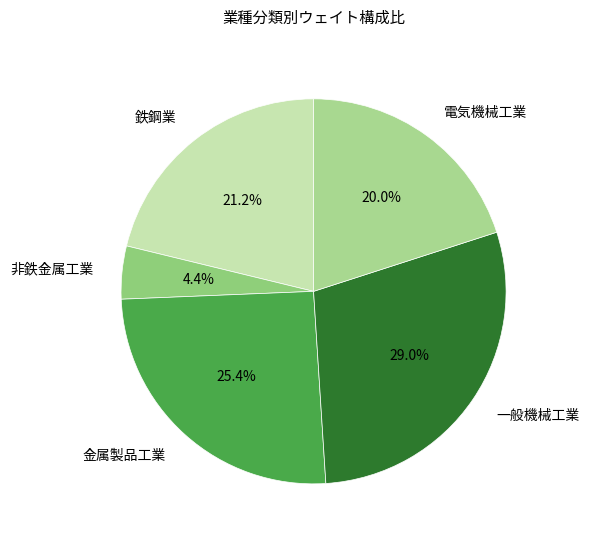

To the nearest percent, what is the combined percentage of 一般機械工業 and 鉄鋼業?

50%